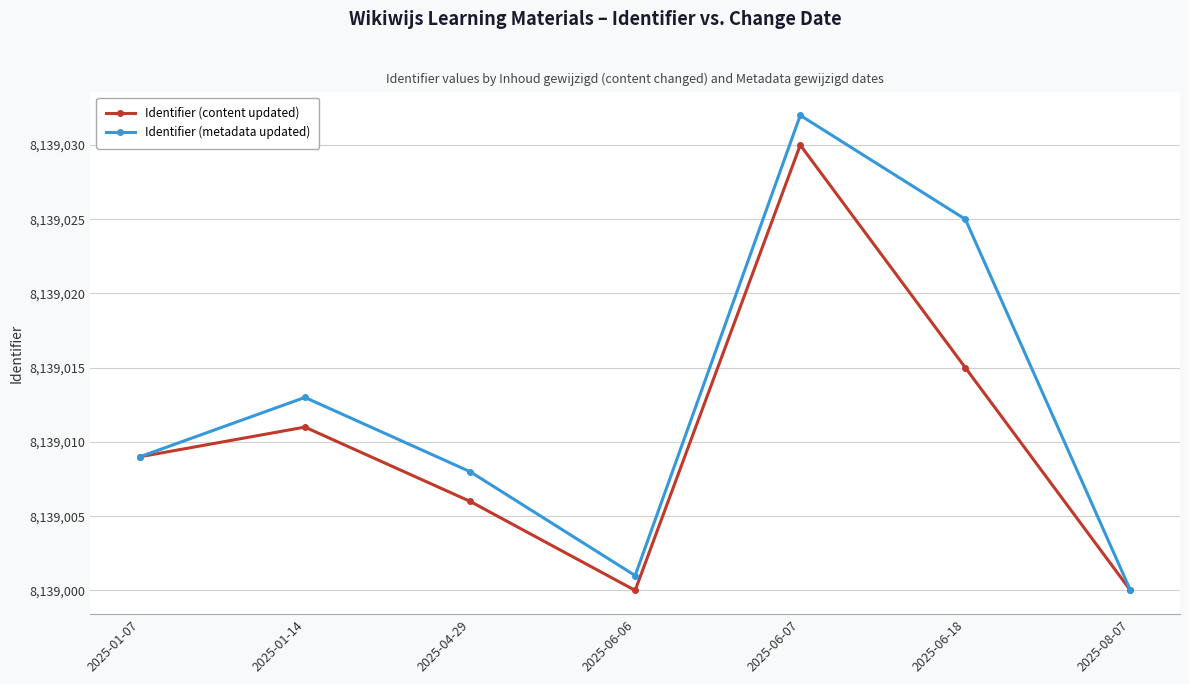

At which label is Identifier (metadata updated) closest to 8139016?

2025-01-14